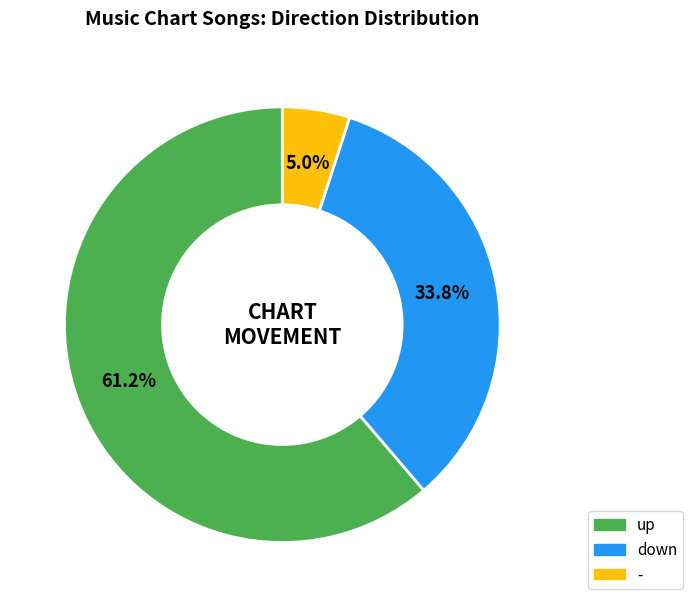

Rank the categories by value from lowest to highest.

-, down, up